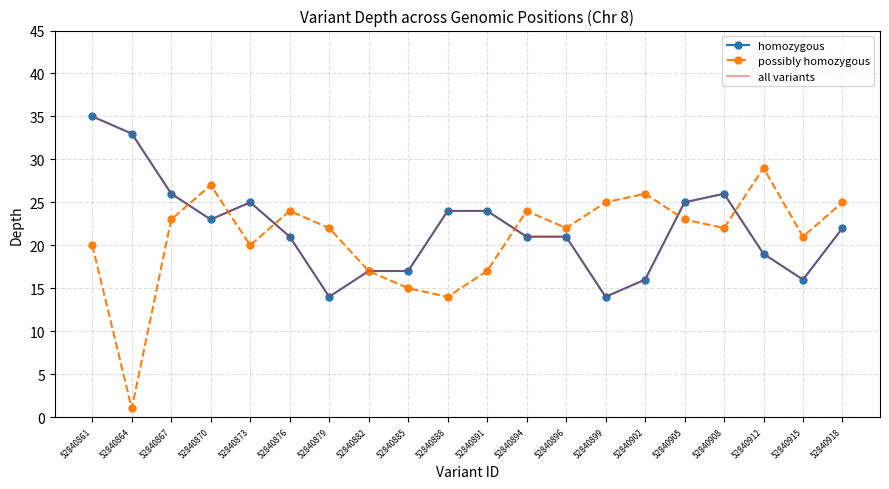

What is the difference between the maximum and minimum values in the homozygous series?

21